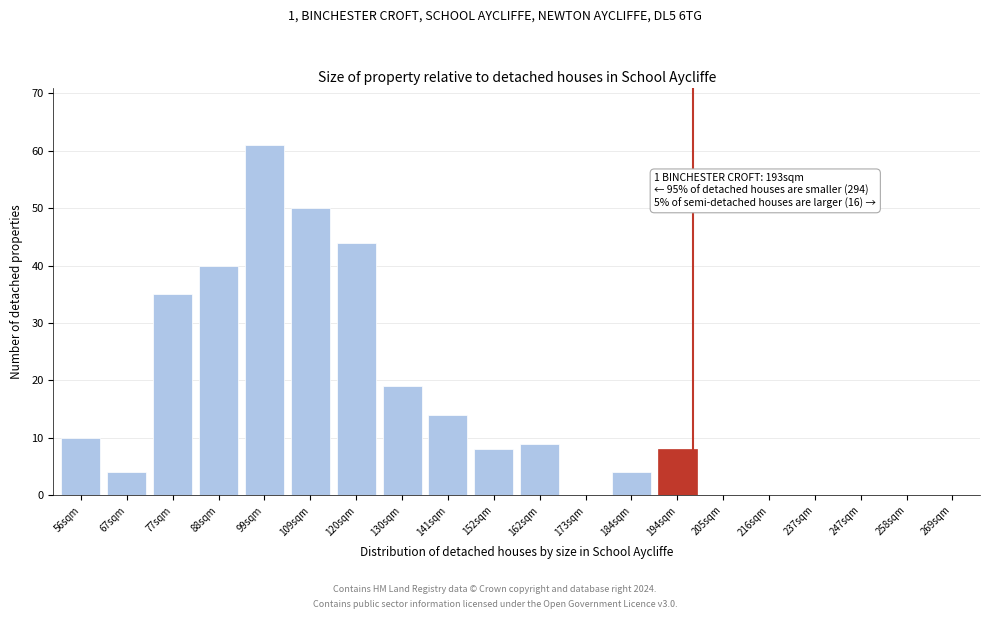

Reading left to right, transcribe all the data shown in this chart.

56sqm=10	67sqm=4	77sqm=35	88sqm=40	99sqm=61	109sqm=50	120sqm=44	130sqm=19	141sqm=14	152sqm=8	162sqm=9	173sqm=0	184sqm=4	194sqm=8	205sqm=0	216sqm=0	237sqm=0	247sqm=0	258sqm=0	269sqm=0